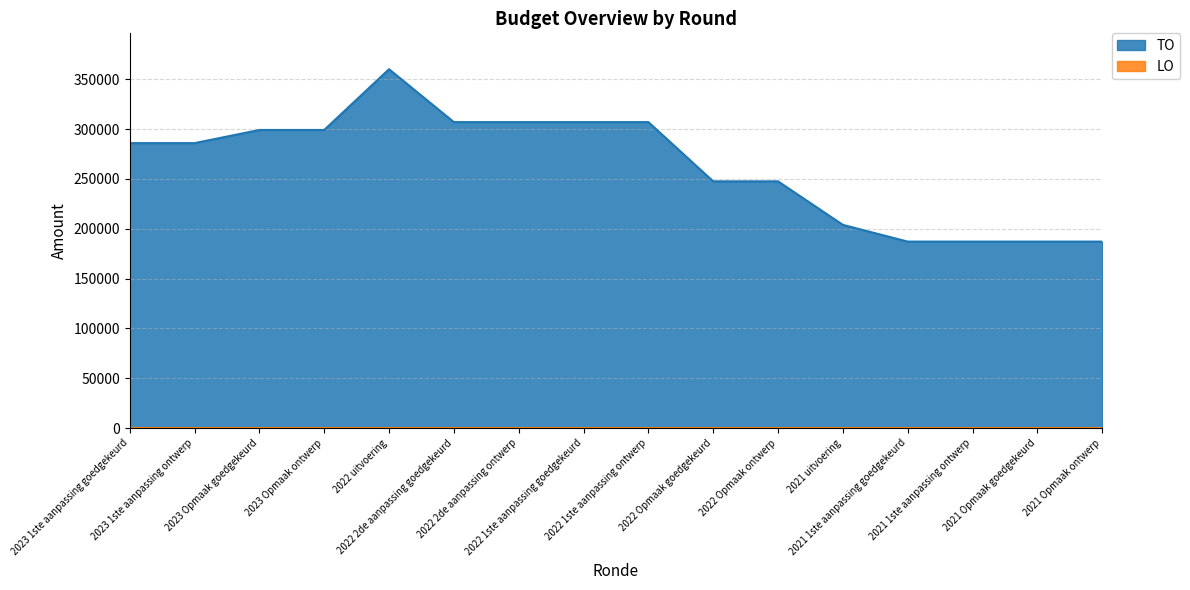

Which category has the lowest value across all series?

2021 1ste aanpassing goedgekeurd